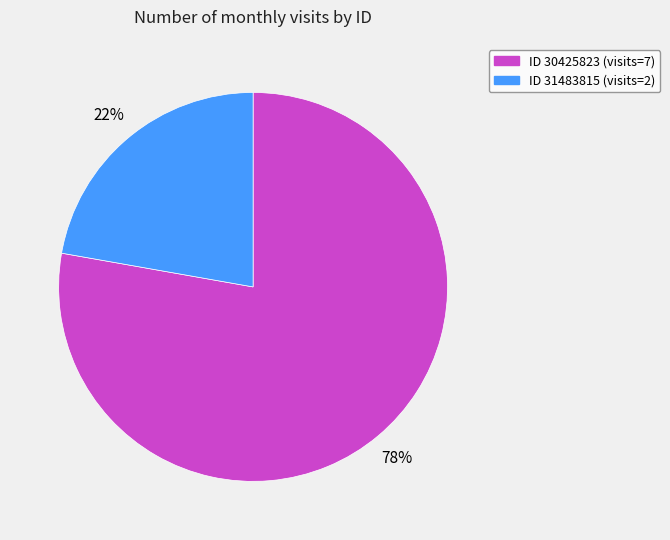

How many segments does this pie chart have?

2